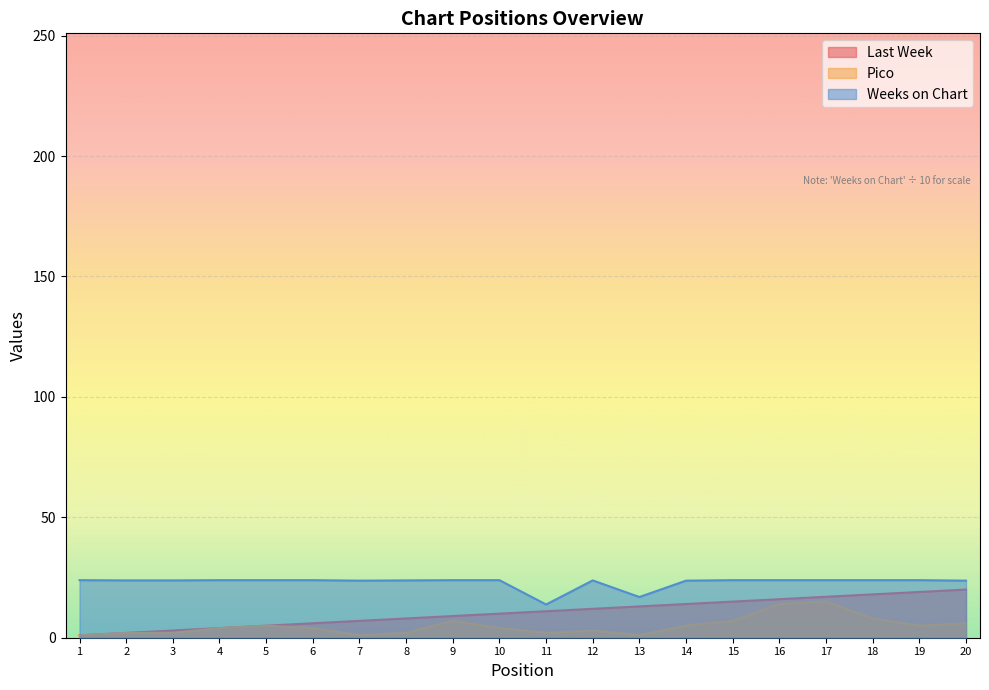

Which category has the lowest value in the Pico series?

1